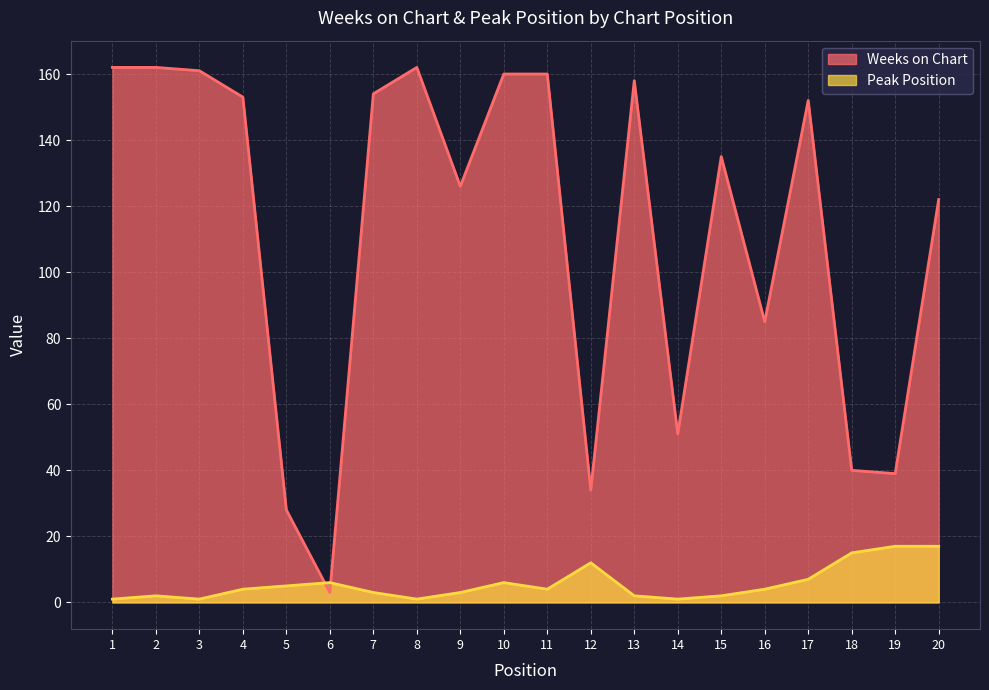

At how many categories does at least one series exceed 141?

10